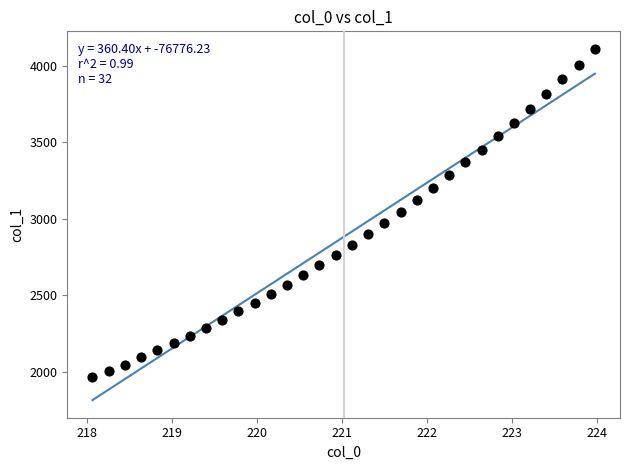

What is the range of X values (max minus min)?

5.9